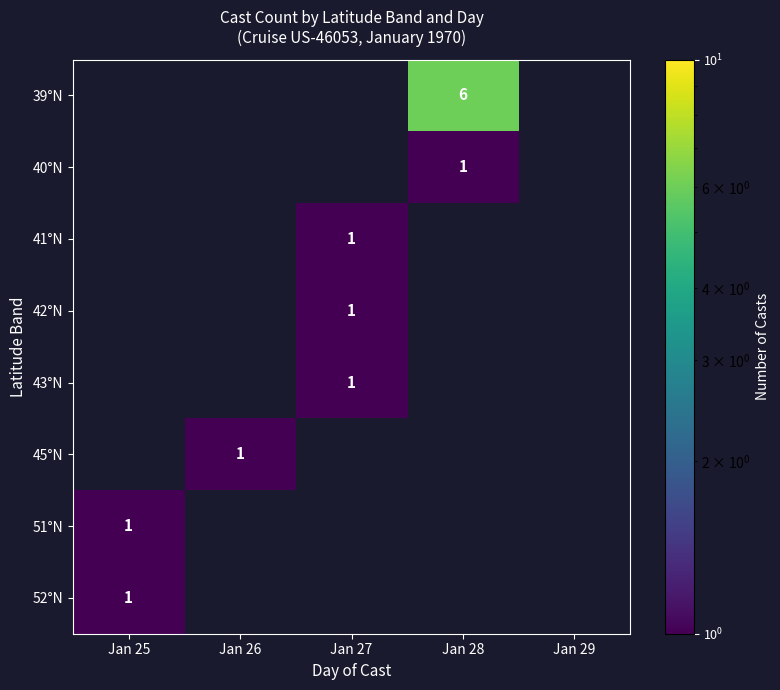

The value of 43°N at Jan 27 is 1. True or false?

True